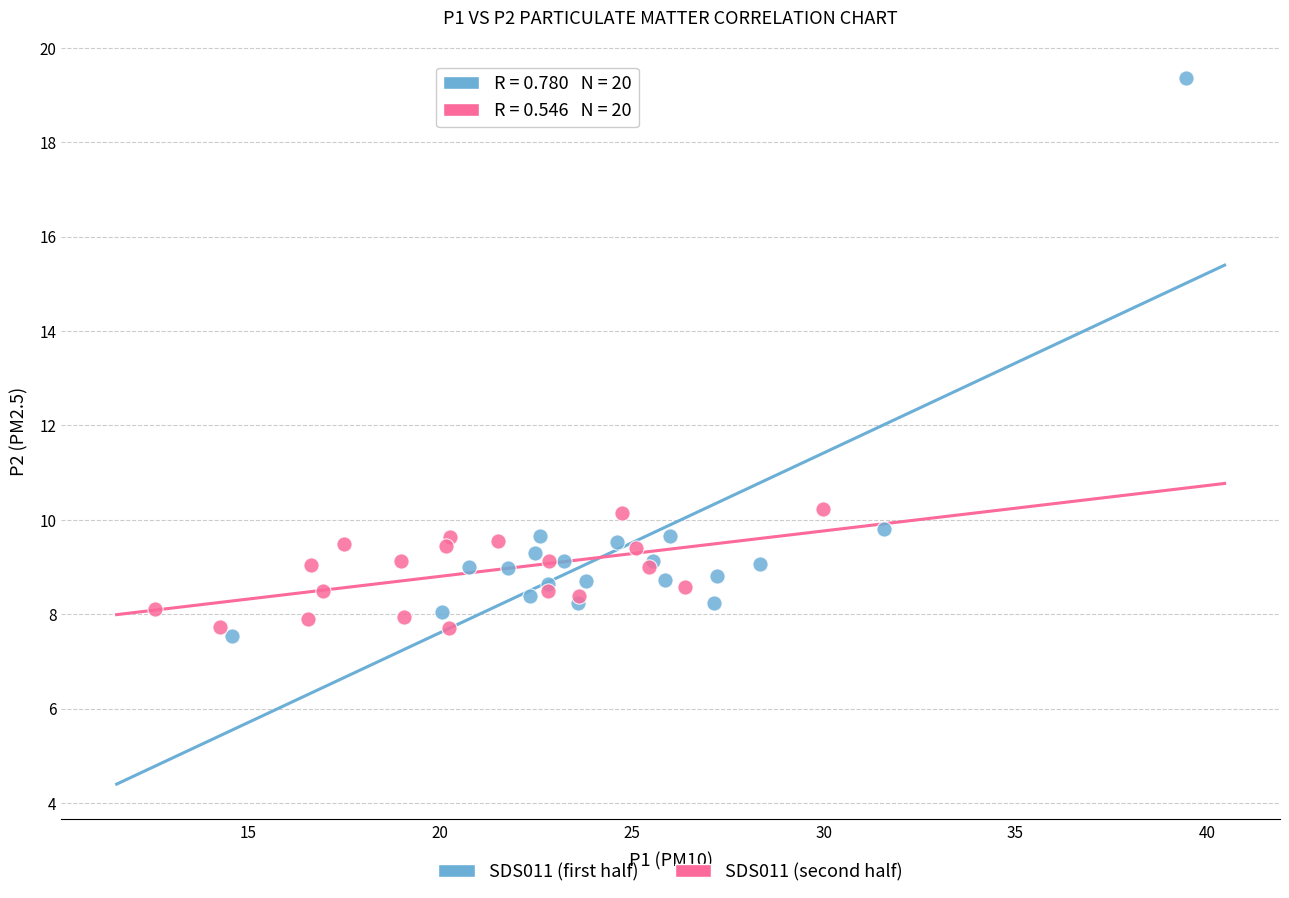

Which series has the widest spread of Y values?

SDS011 (first half)